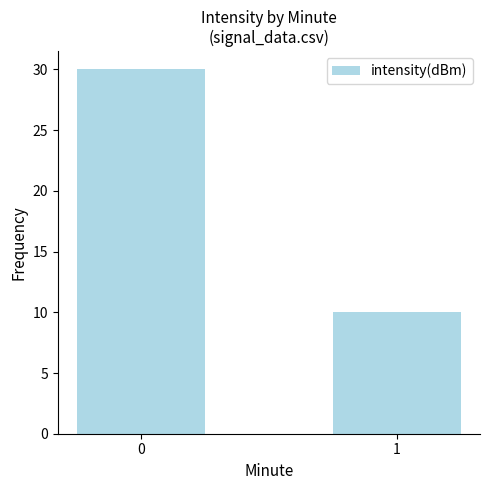

Reading right to left, transcribe all the data shown in this chart.

10	30